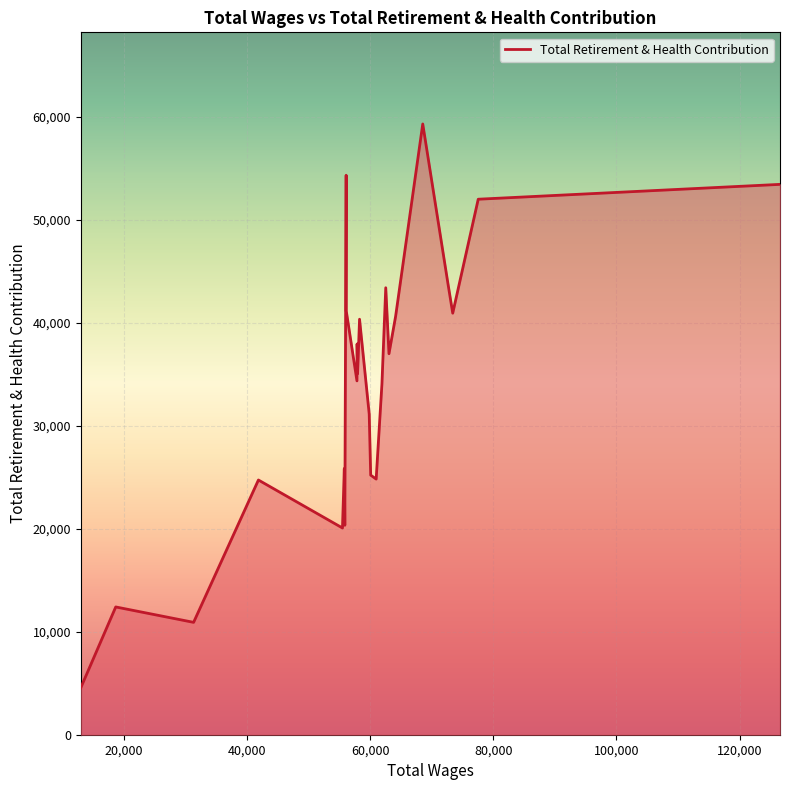

What is the difference between the maximum and minimum values?

54736